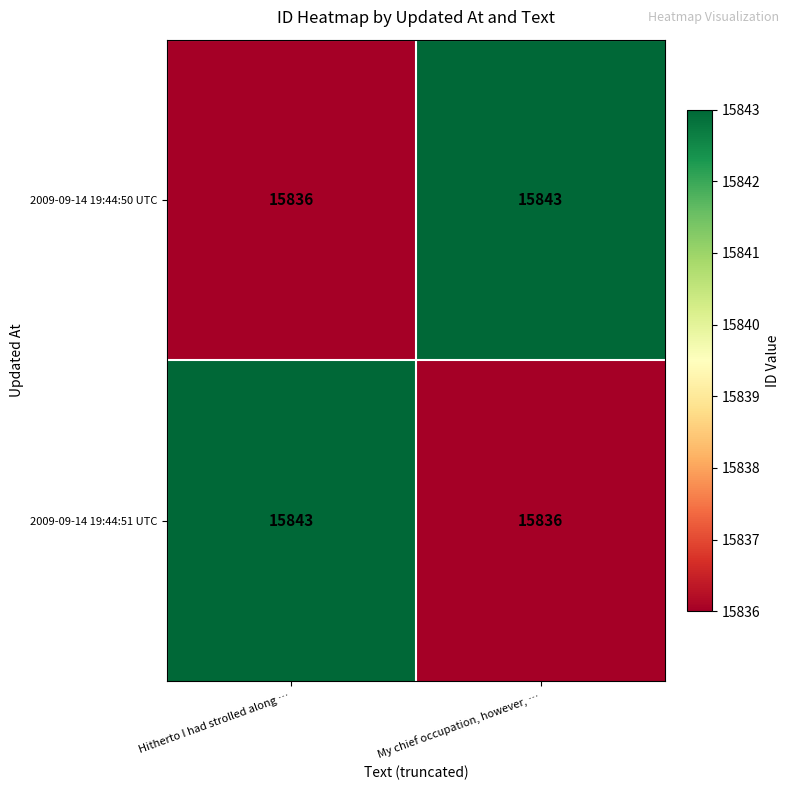

What is the approximate value of 2009-09-14 19:44:51 UTC at Hitherto I had strolled along …?

15843